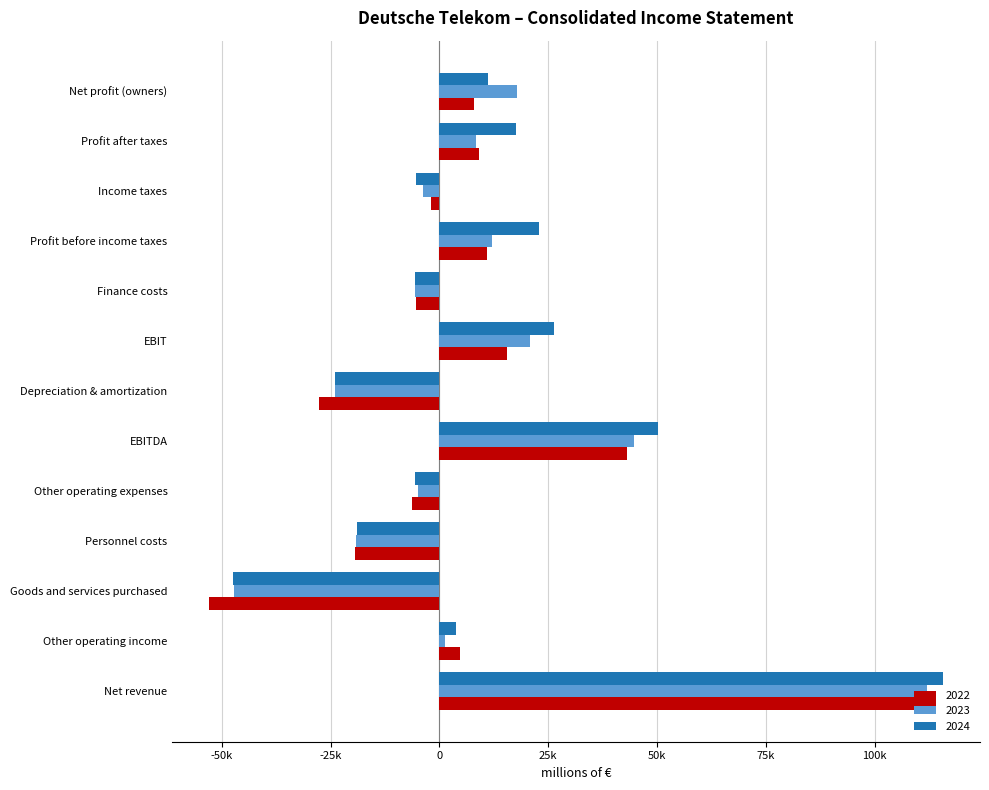

List the labels in order of 2023 value, largest first.

Net revenue, EBITDA, EBIT, Net profit (owners), Profit before income taxes, Profit after taxes, Other operating income, Income taxes, Other operating expenses, Finance costs, Personnel costs, Depreciation & amortization, Goods and services purchased